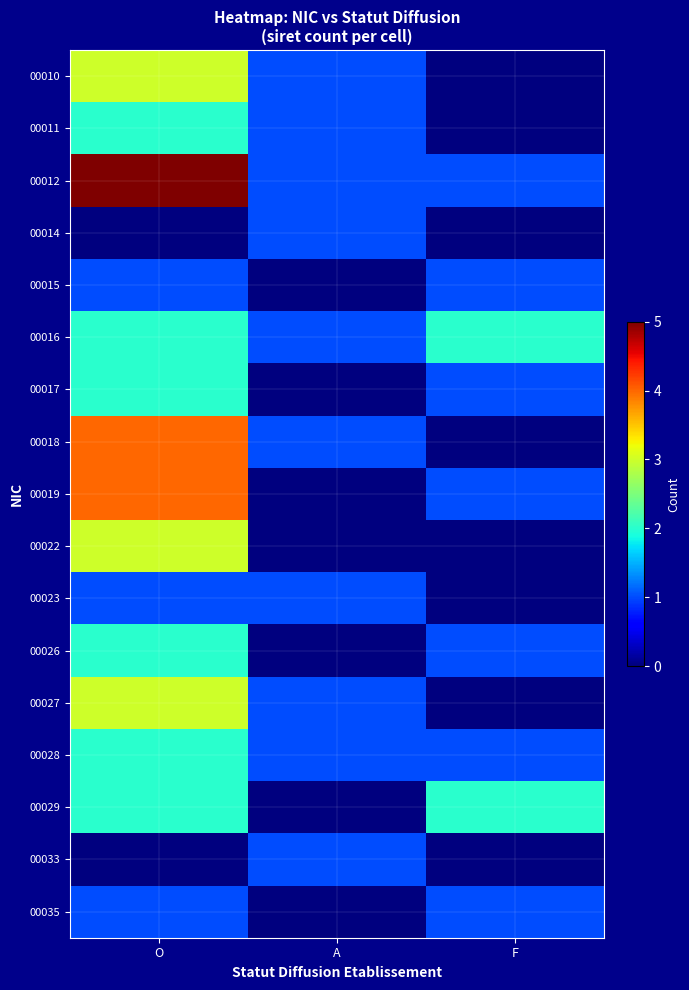

List the series in order of their peak value, lowest first.

00014, 00015, 00023, 00033, 00035, 00011, 00016, 00017, 00026, 00028, 00029, 00010, 00022, 00027, 00018, 00019, 00012